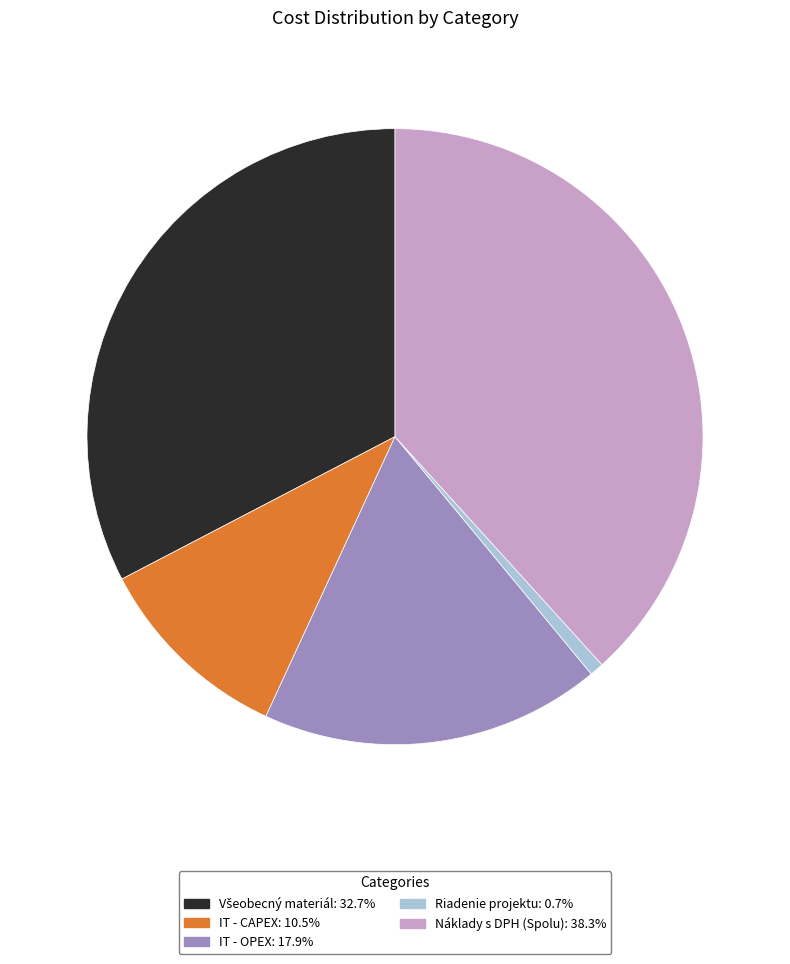

Which has a higher value, Riadenie projektu or IT - CAPEX?

IT - CAPEX